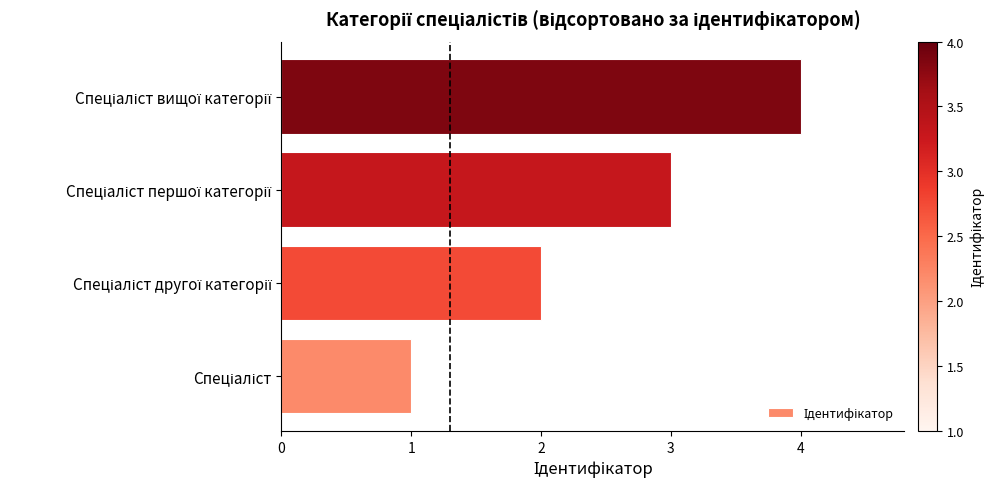

How many bars are there in total?

4